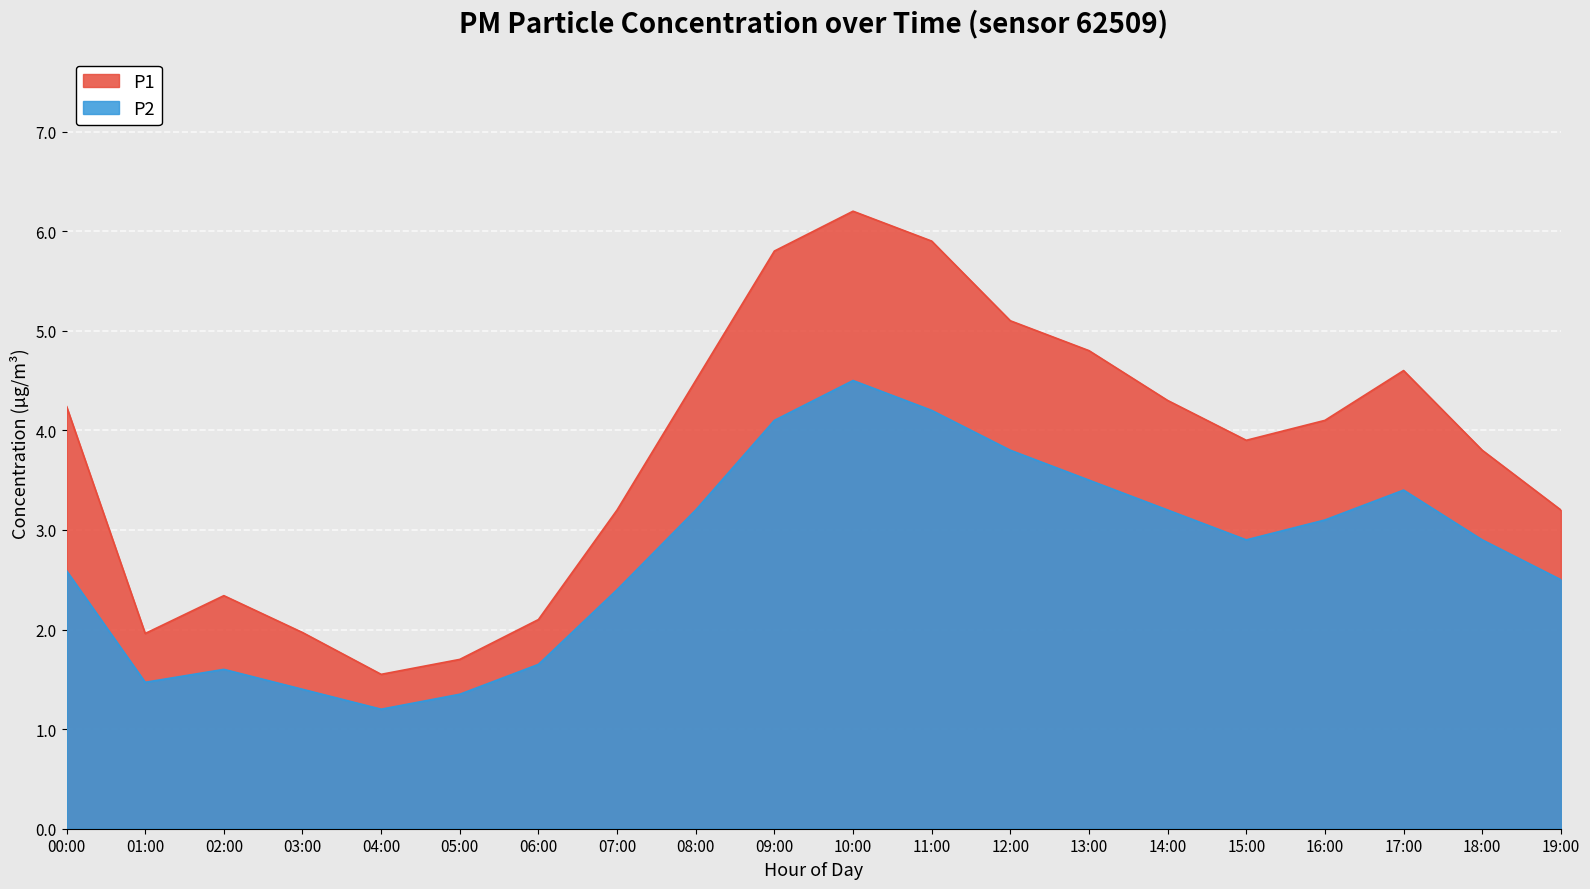

True or false: P1 and P2 intersect in this chart.

False